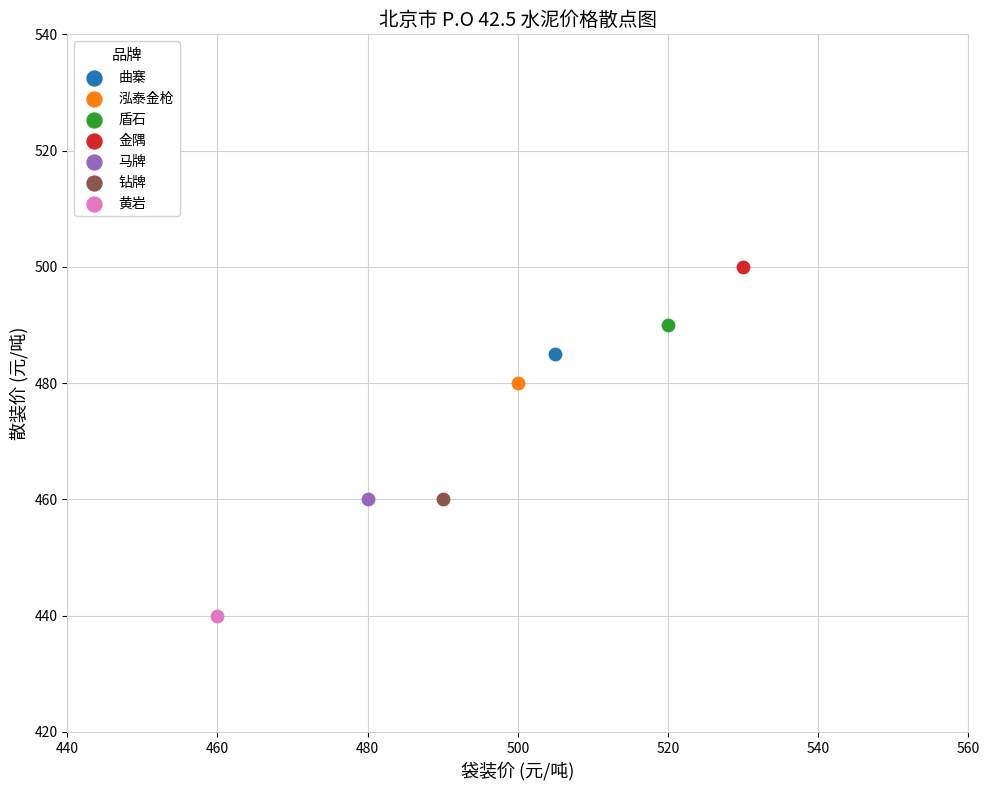

What are all the series names shown in the legend?

曲寨, 泓泰金枪, 盾石, 金隅, 马牌, 钻牌, 黄岩